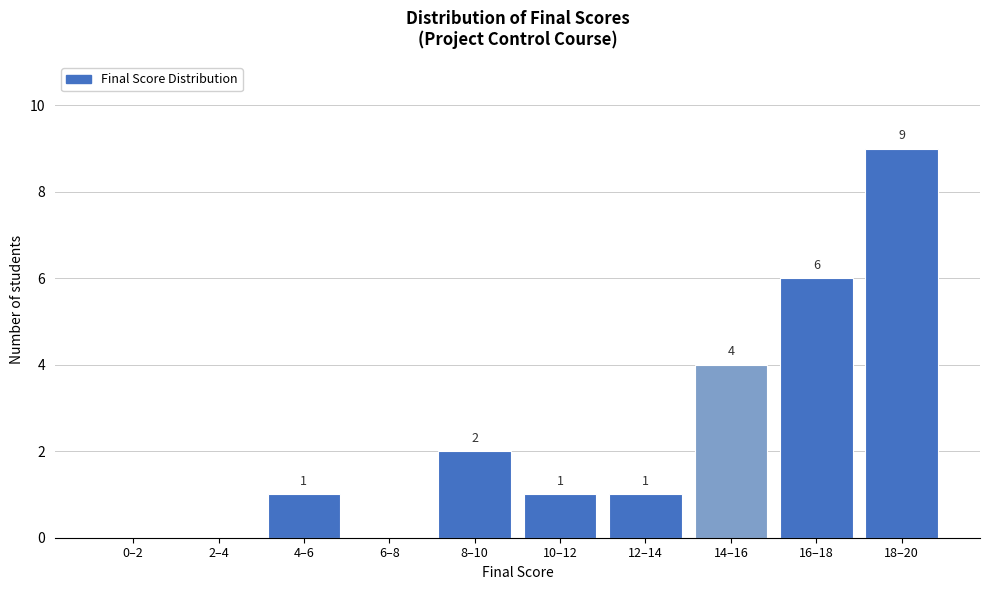

Reading left to right, transcribe all the data shown in this chart.

0–2=0	2–4=0	4–6=1	6–8=0	8–10=2	10–12=1	12–14=1	14–16=4	16–18=6	18–20=9